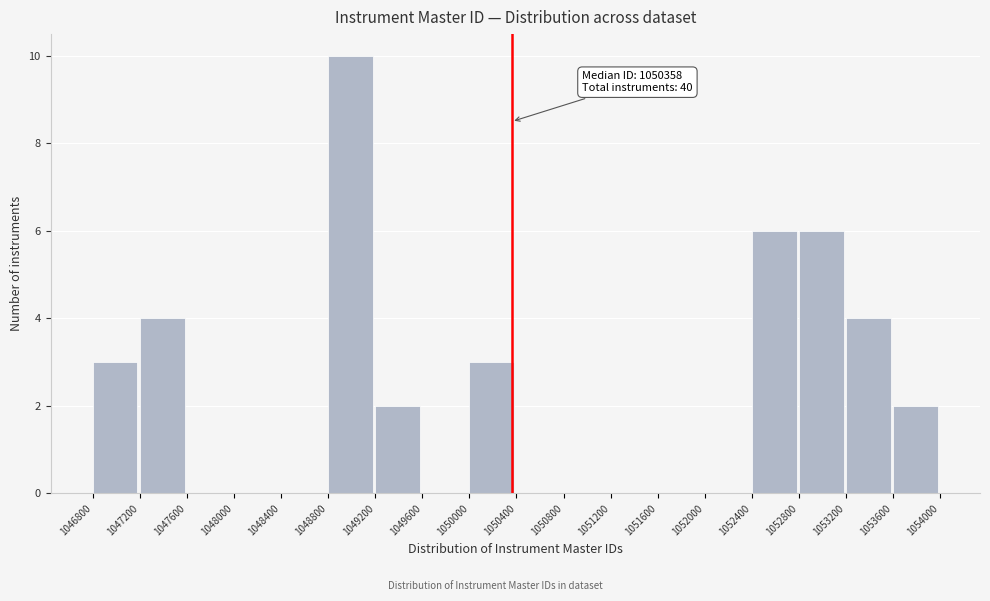

Over which range of the x-axis is the bar tallest?

1048800 to 1049200